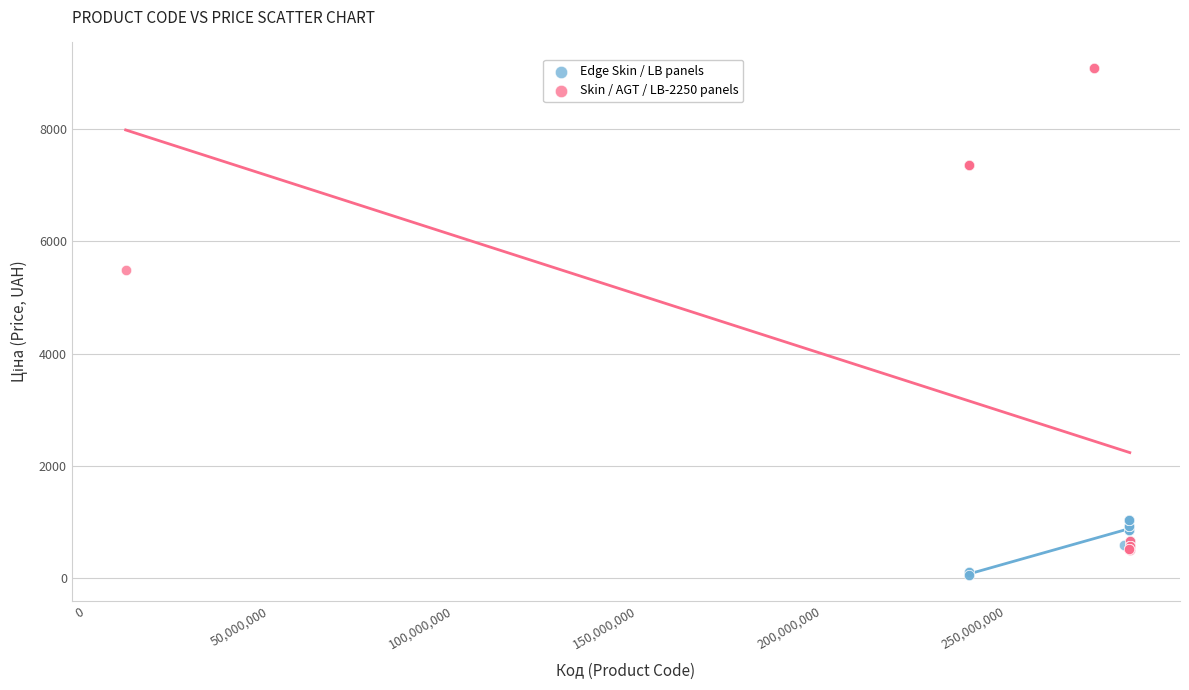

Which series contains the lowest Y value?

Edge Skin / LB panels